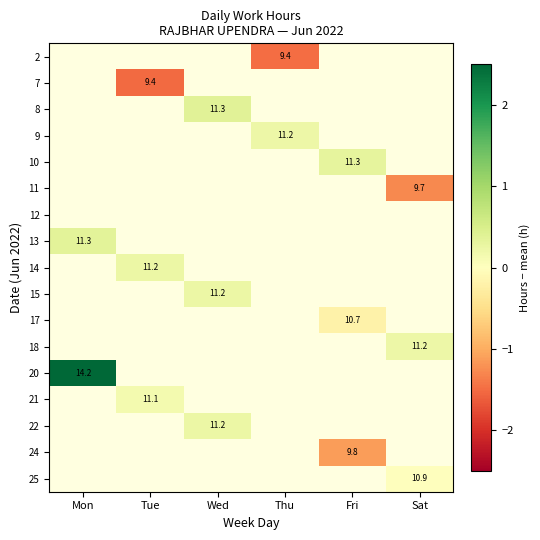

How many categories are shown in the chart?

6